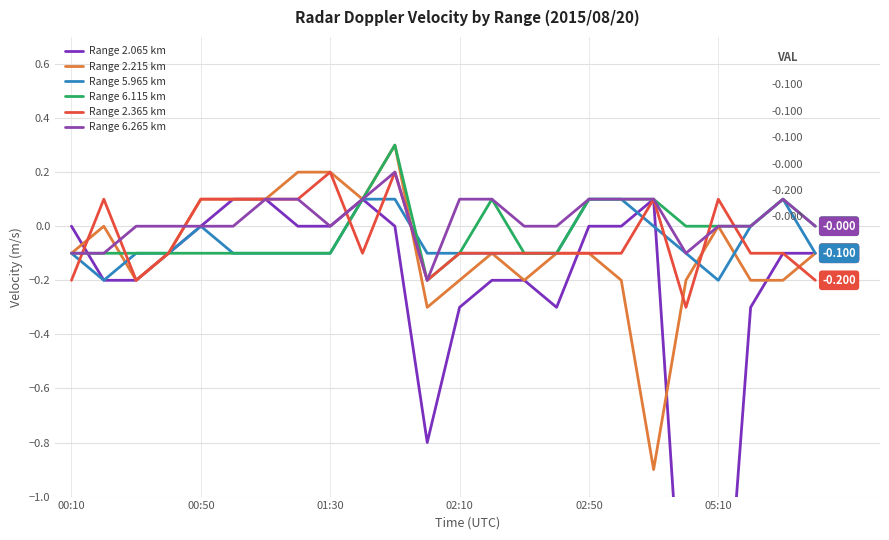

How many lines are shown in the chart?

6